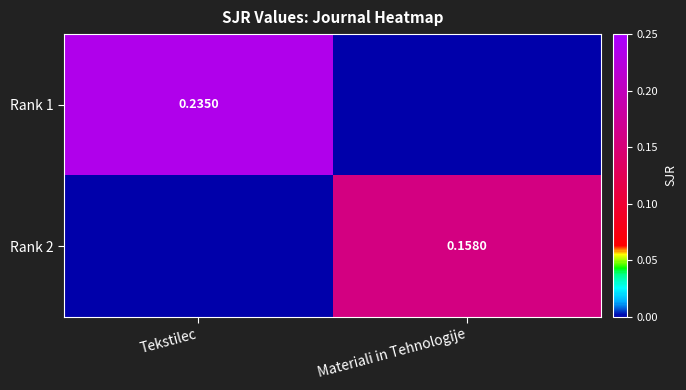

What is the sum of the Rank 1 values at Materiali in Tehnologije and Tekstilec?

0.2